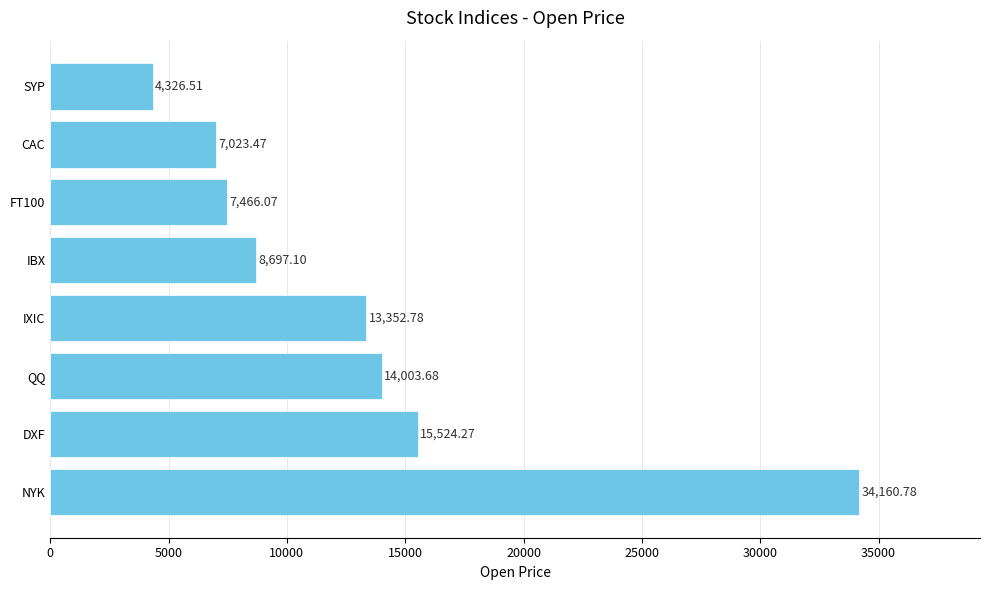

What is the difference between the values at QQ and CAC?

6980.2